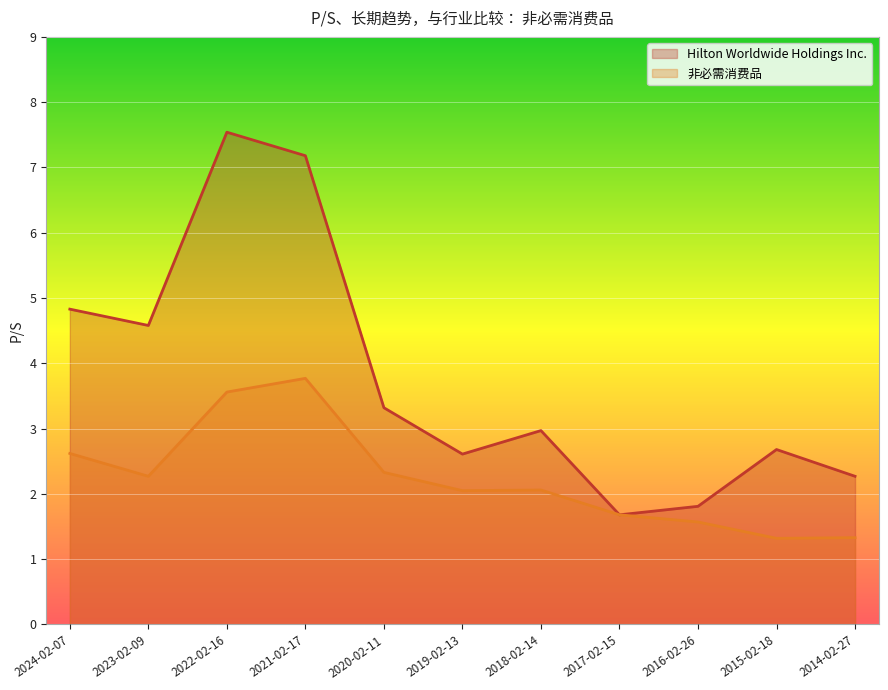

Where is the first local maximum for 非必需消费品?

2021-02-17